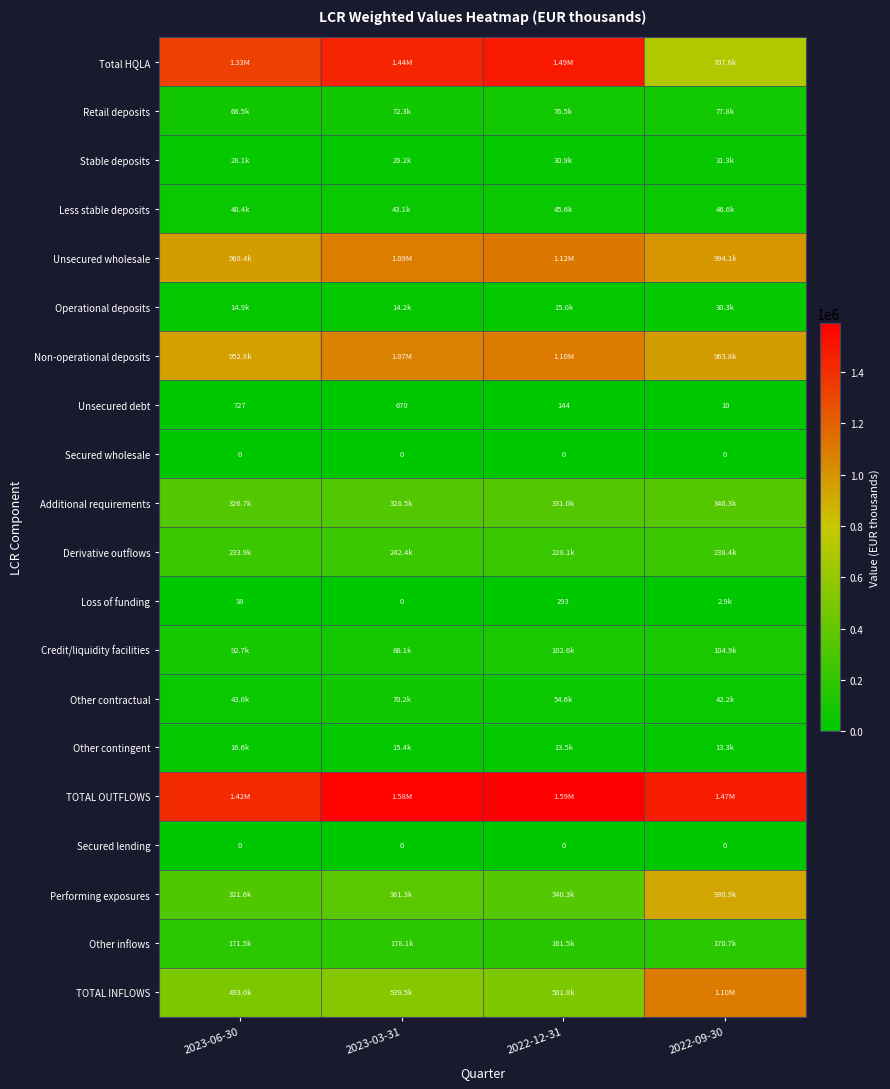

Rank the series by their maximum value, from lowest to highest.

Secured wholesale, Secured lending, Unsecured debt, Loss of funding, Other contingent, Operational deposits, Stable deposits, Less stable deposits, Other contractual, Retail deposits, Credit/liquidity facilities, Other inflows, Derivative outflows, Additional requirements, Performing exposures, Non-operational deposits, TOTAL INFLOWS, Unsecured wholesale, Total HQLA, TOTAL OUTFLOWS